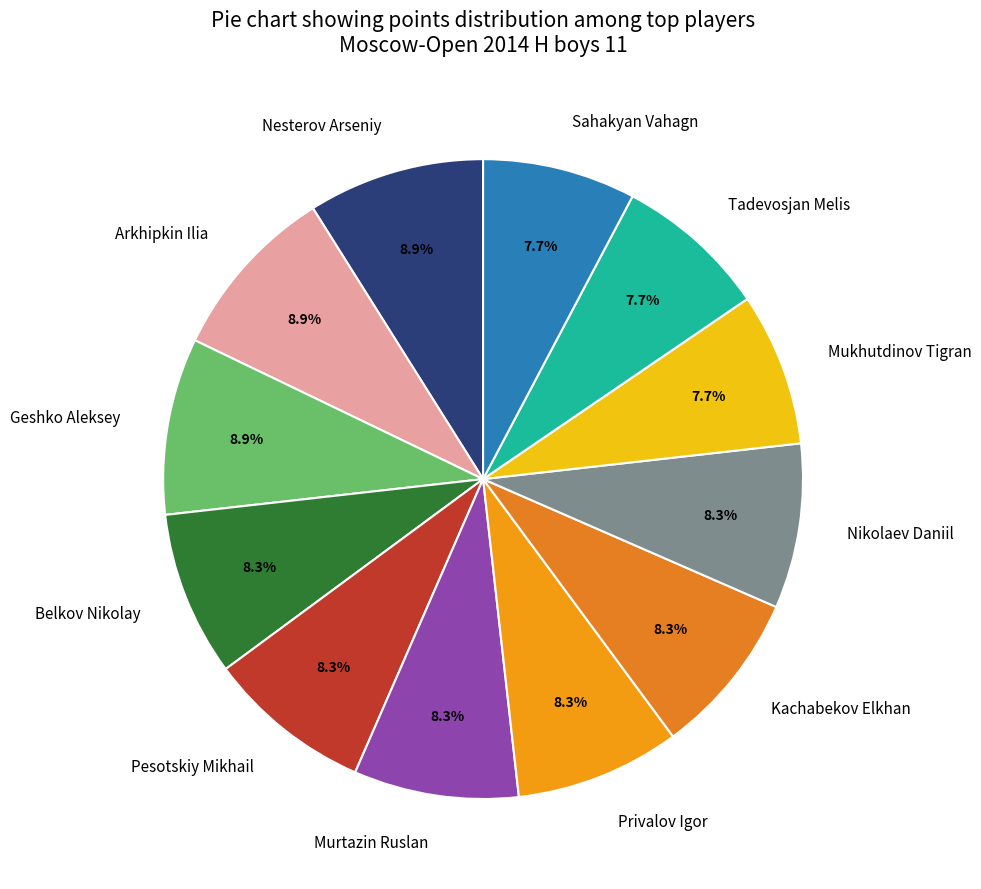

Is it true that Arkhipkin Ilia is 1% of the pie?

False